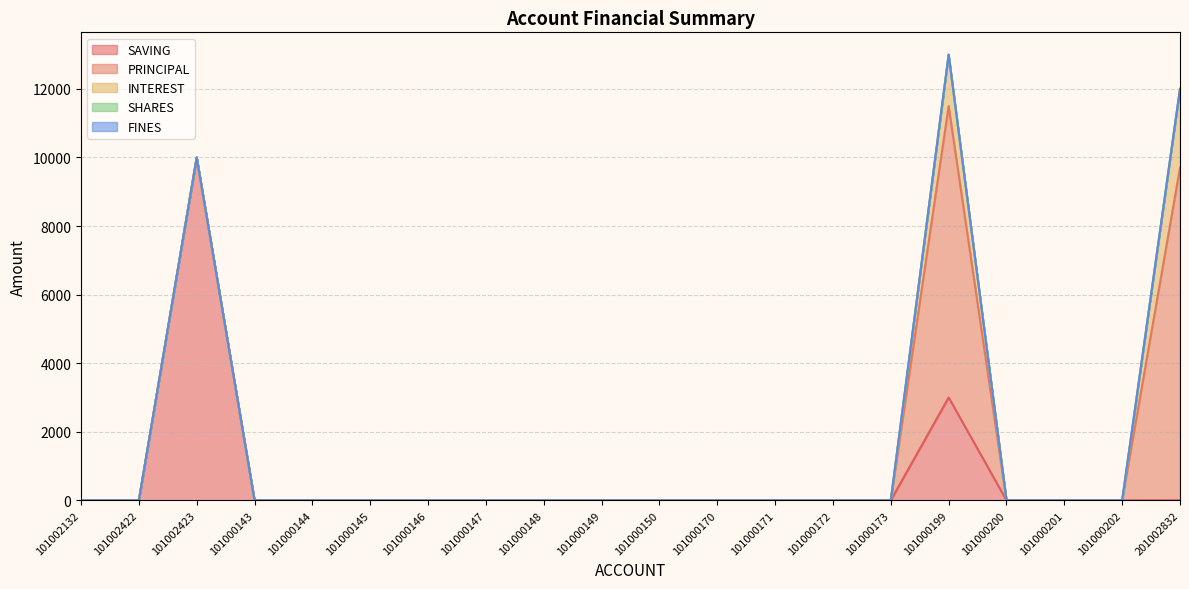

At which category does SAVING reach its first local peak?

101002423